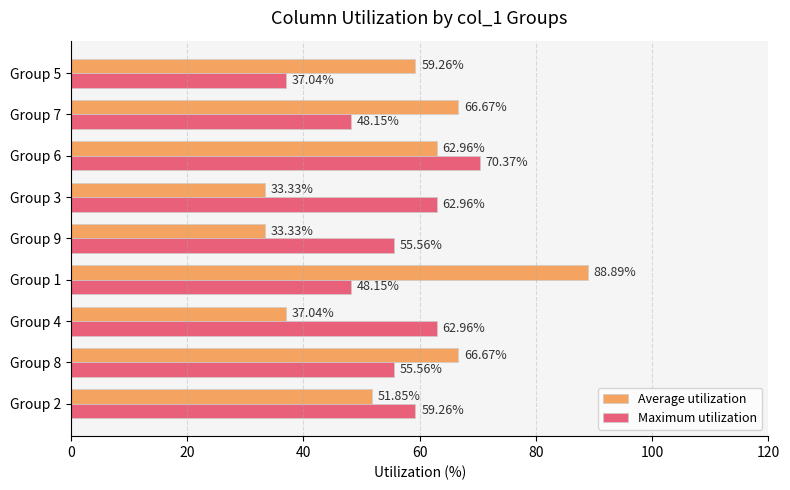

What is the average value of the Average utilization series?

55.6